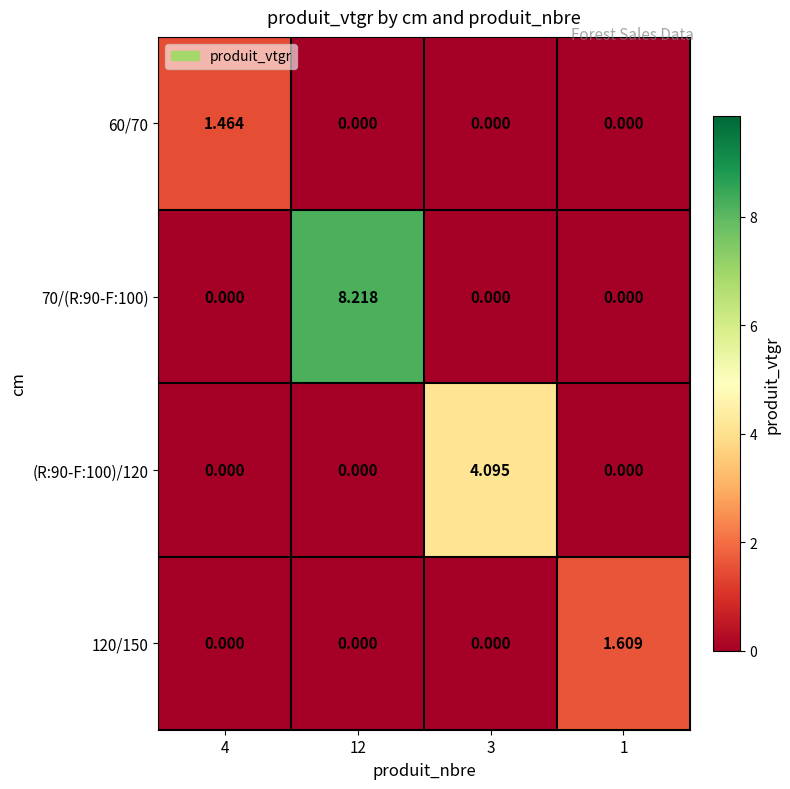

Is the value of 120/150 at 1 greater than the value of 60/70 at 4?

Yes